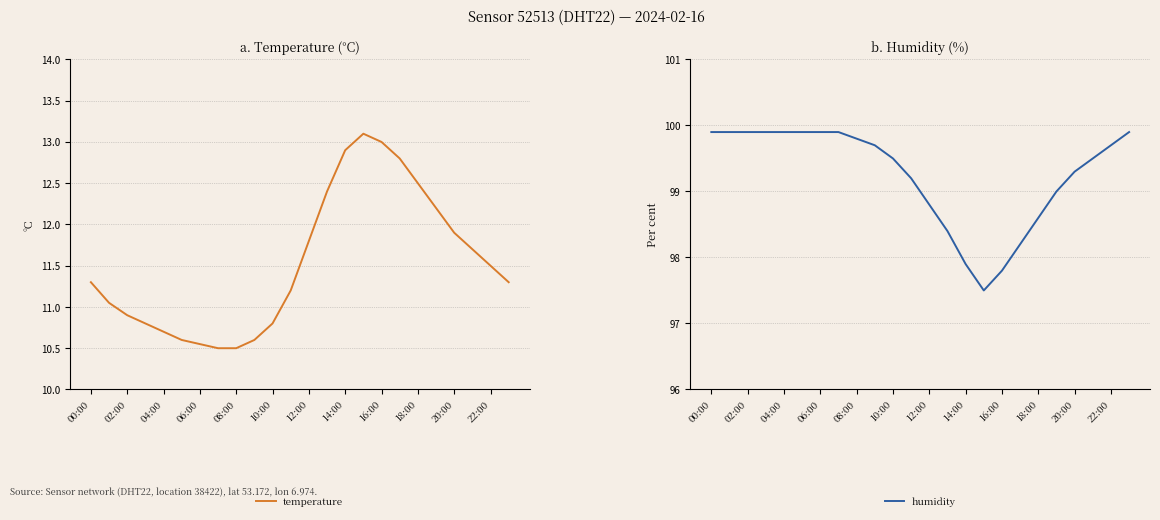

Is the value of humidity at 17 greater than the value of temperature at 19?

Yes